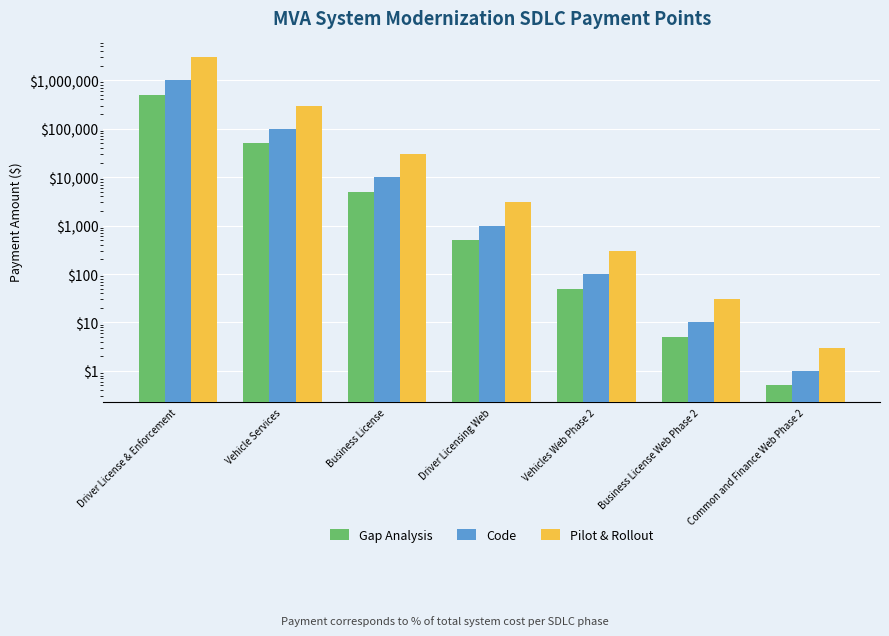

What is the value of the Gap Analysis bar at the 5th from the left?

50.0